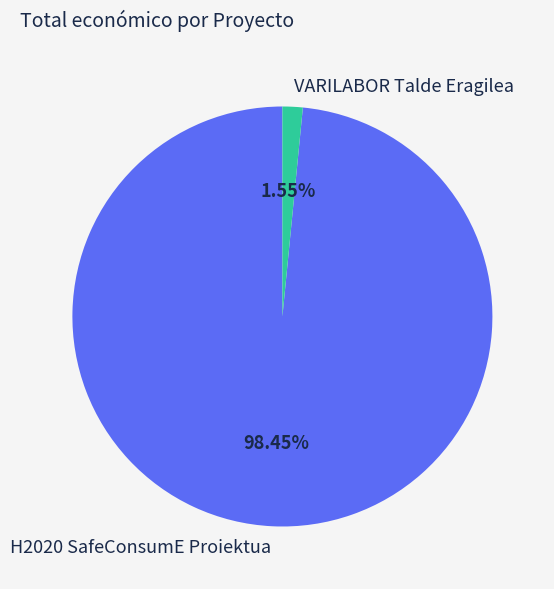

What is the smallest slice in the pie chart?

VARILABOR Talde Eragilea